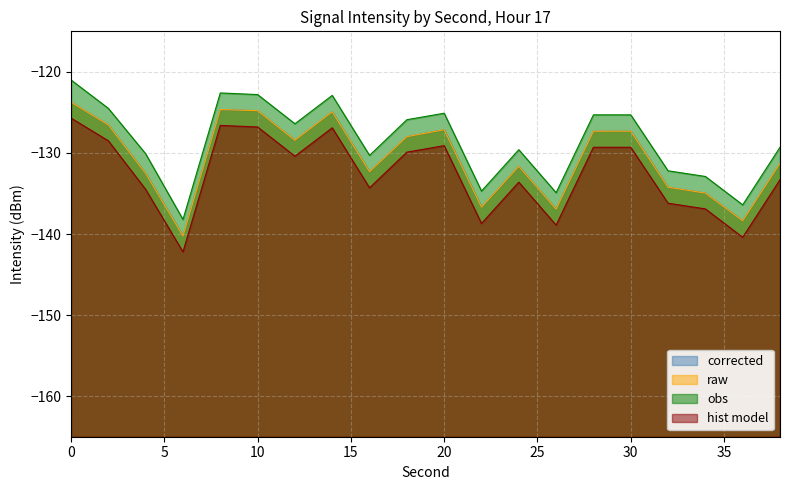

Rank the series by their maximum value, from highest to lowest.

obs, corrected, raw, hist model